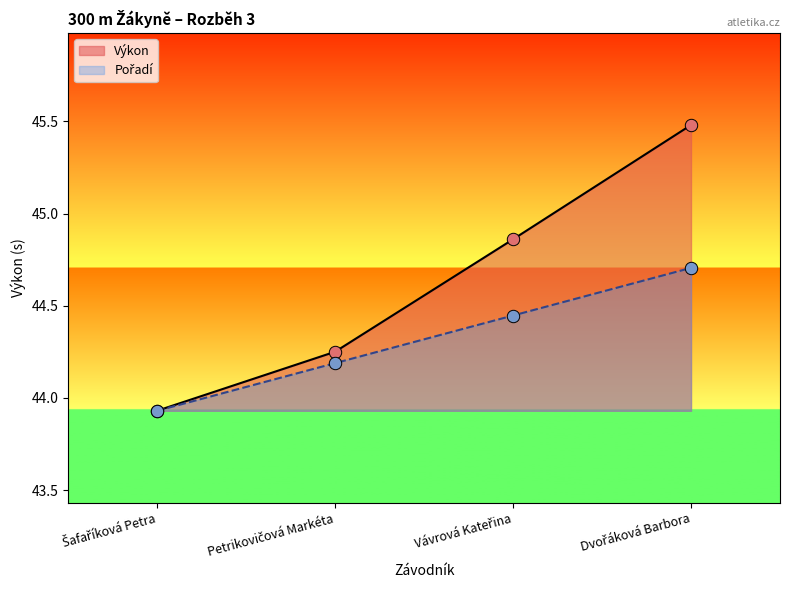

Which series has the largest total across all categories?

Výkon